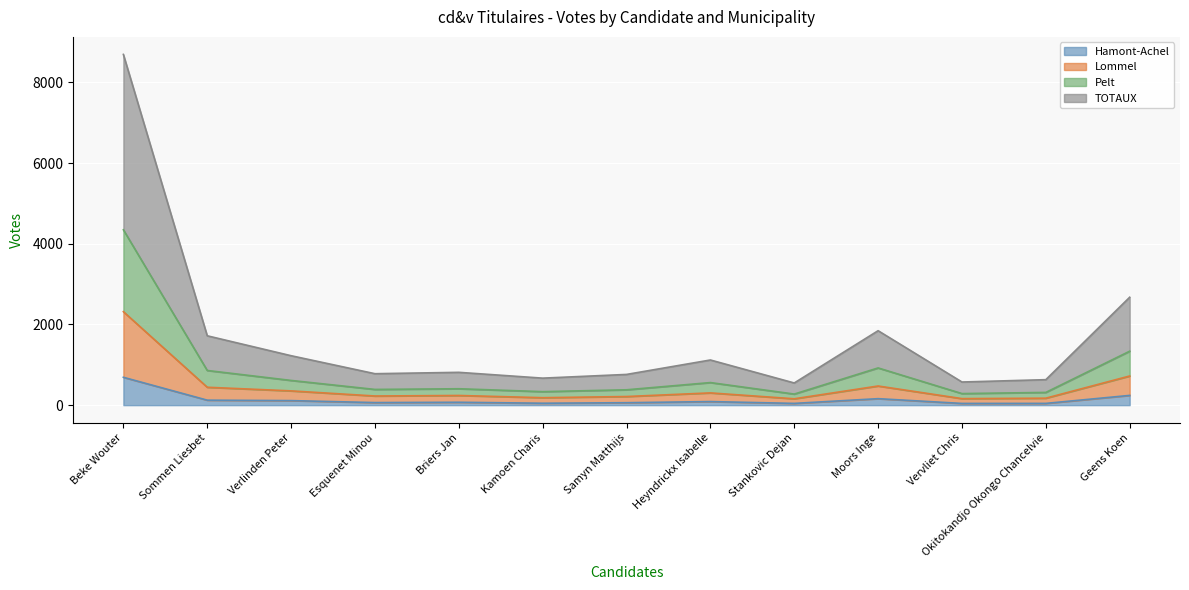

Which series has the largest total across all categories?

TOTAUX